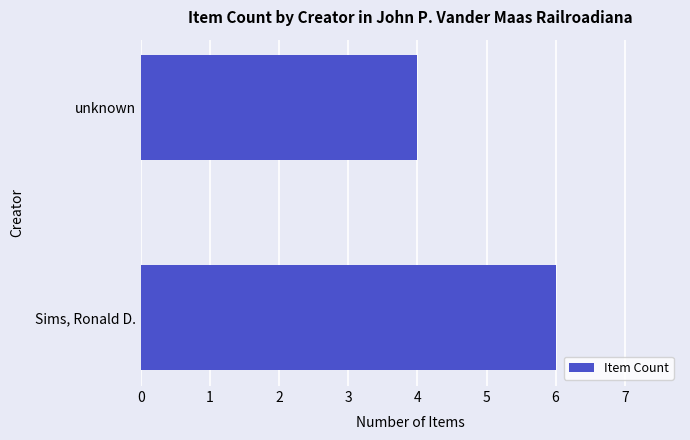

Does the chart contain any negative values?

No